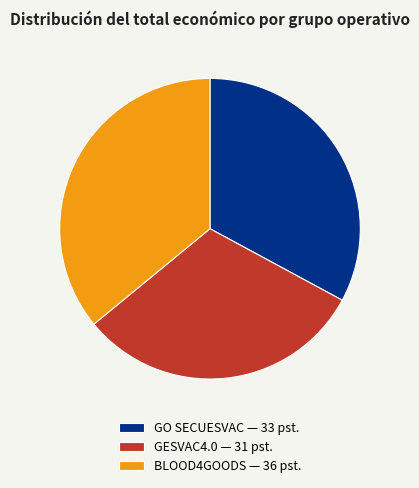

Approximately how many times larger is the value at GO SECUESVAC — 33 pst. compared to BLOOD4GOODS — 36 pst.?

0.9